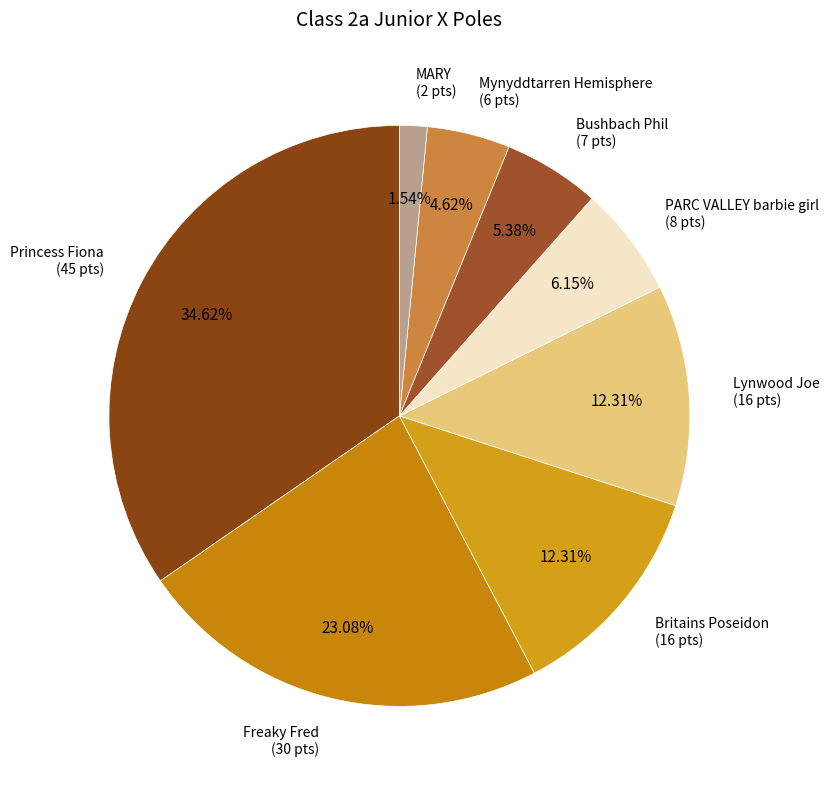

What is the largest slice in the pie chart?

Princess Fiona